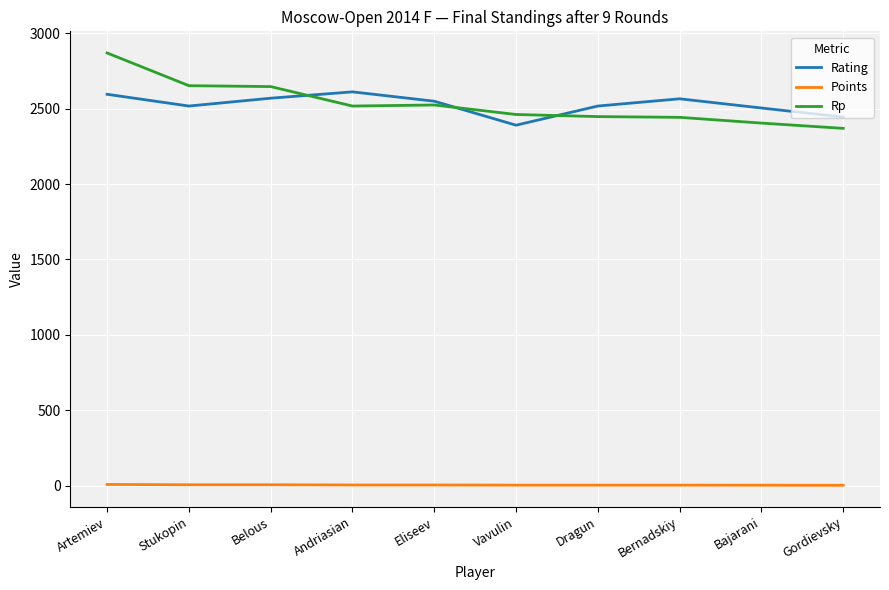

What is the maximum value shown in the chart?

2869.0